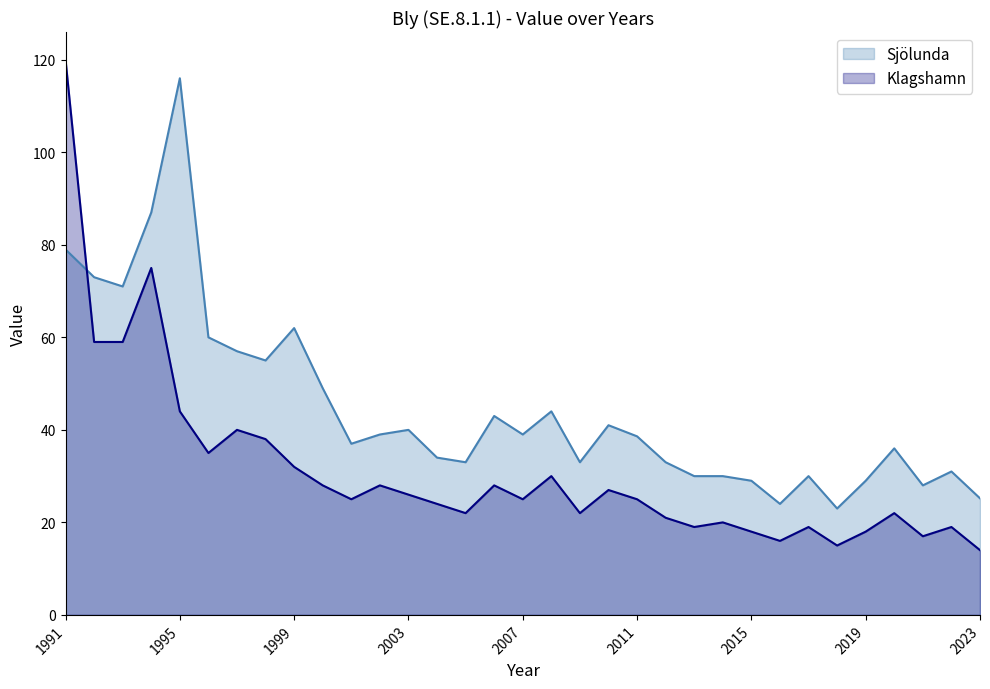

How many lines are shown in the chart?

2